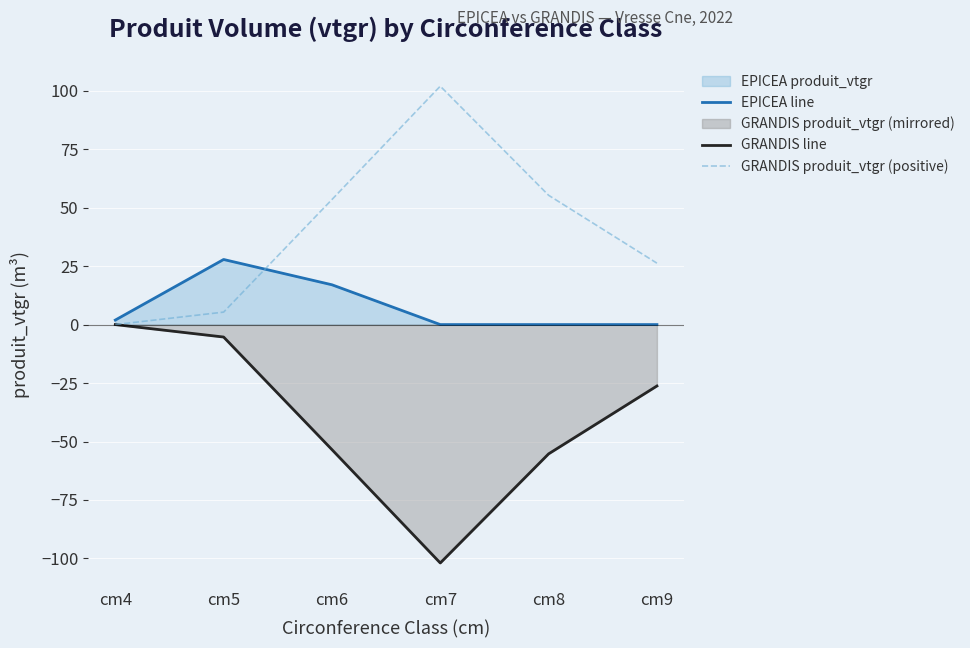

The GRANDIS line series shows -42.9 at cm9. True or false?

False